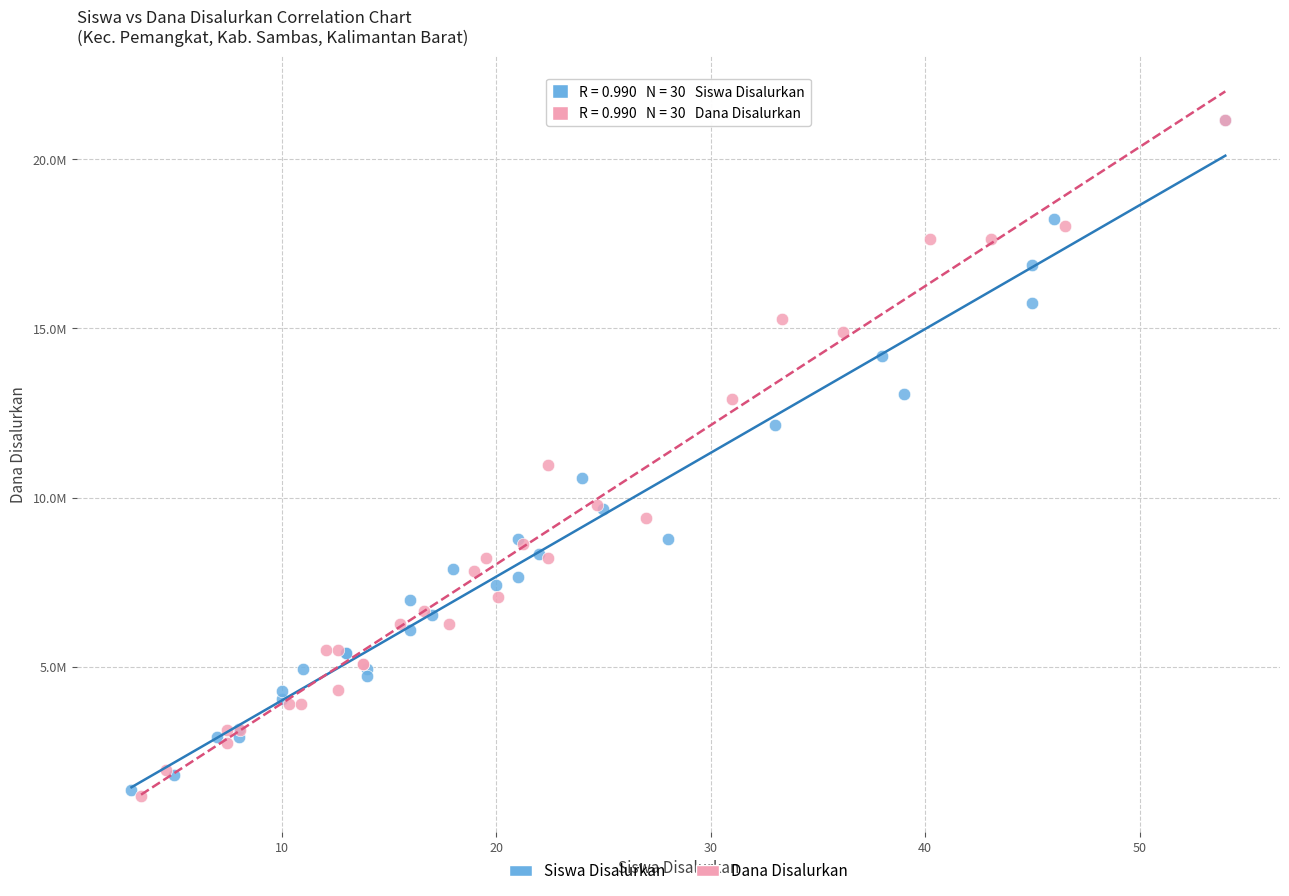

What are all the series names shown in the legend?

Siswa Disalurkan, Dana Disalurkan